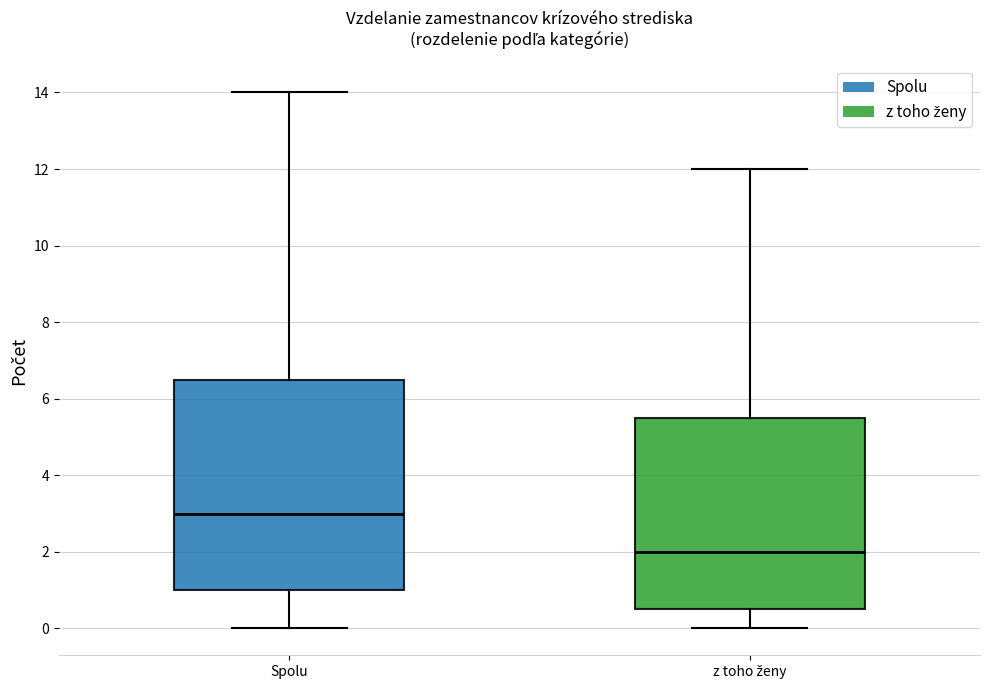

Reading left to right, transcribe this box plot: for each box, give where its median line is, the range the box spans, and where its two whiskers end, as read against the y-axis. The values are not printed on the chart, so give them approximately, as read against the axis.

Spolu: median 3.0, box 1.0 to 6.6, whiskers 0.0 to 14.0
z toho ženy: median 2.0, box 0.6 to 5.6, whiskers 0.0 to 12.0